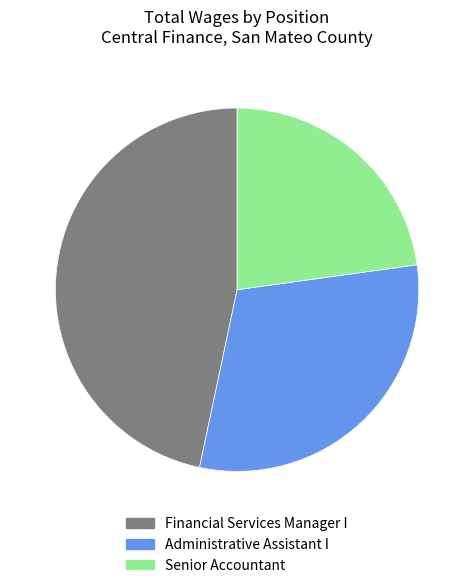

Which category has the biggest portion of the pie?

Financial Services Manager I